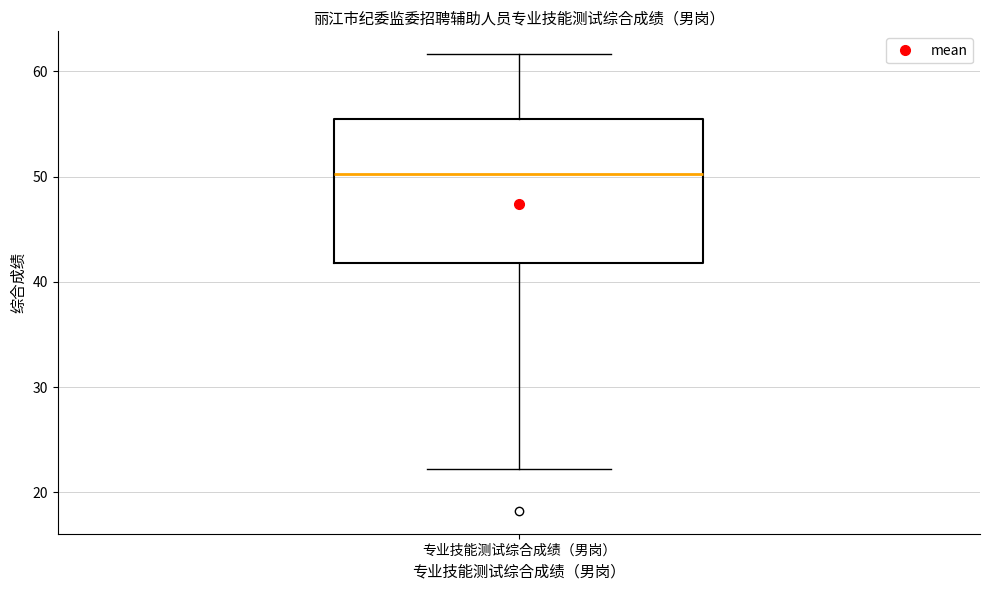

Read this box plot against the y-axis: the position of the median line, the range covered by the box, and the ends of both whiskers. The values are not printed on the chart, so give them approximately, as read against the axis.

median 50, box 42 to 56, whiskers 22 to 62